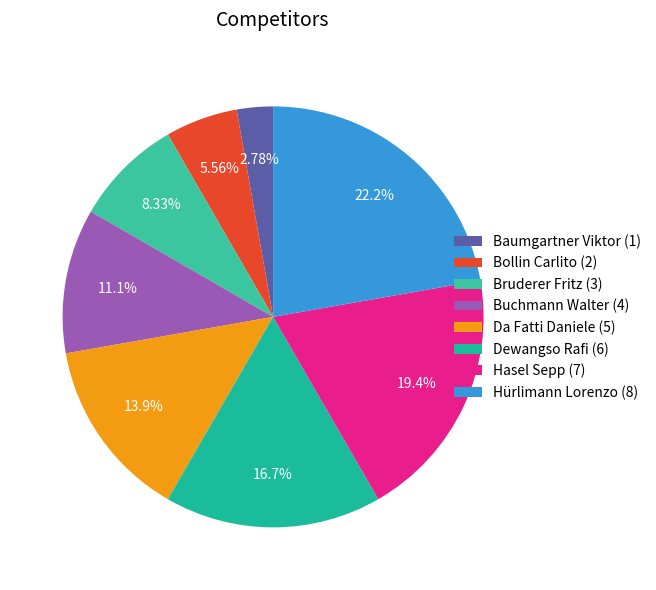

What is the total percentage of Bollin Carlito and Da Fatti Daniele?

19.4%